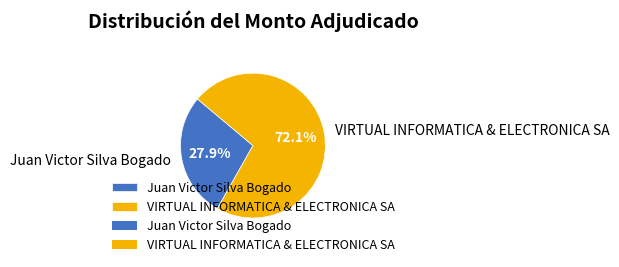

Which category accounts for the majority?

VIRTUAL INFORMATICA & ELECTRONICA SA